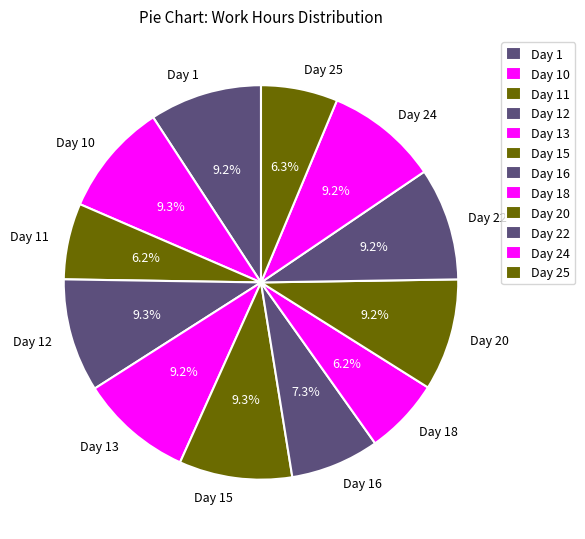

Is Day 10 the majority of the pie?

No